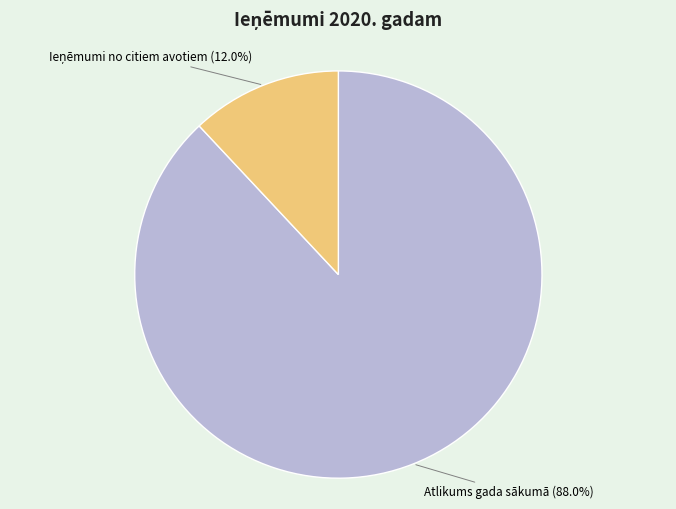

Which category has the biggest portion of the pie?

Atlikums gada sākumā